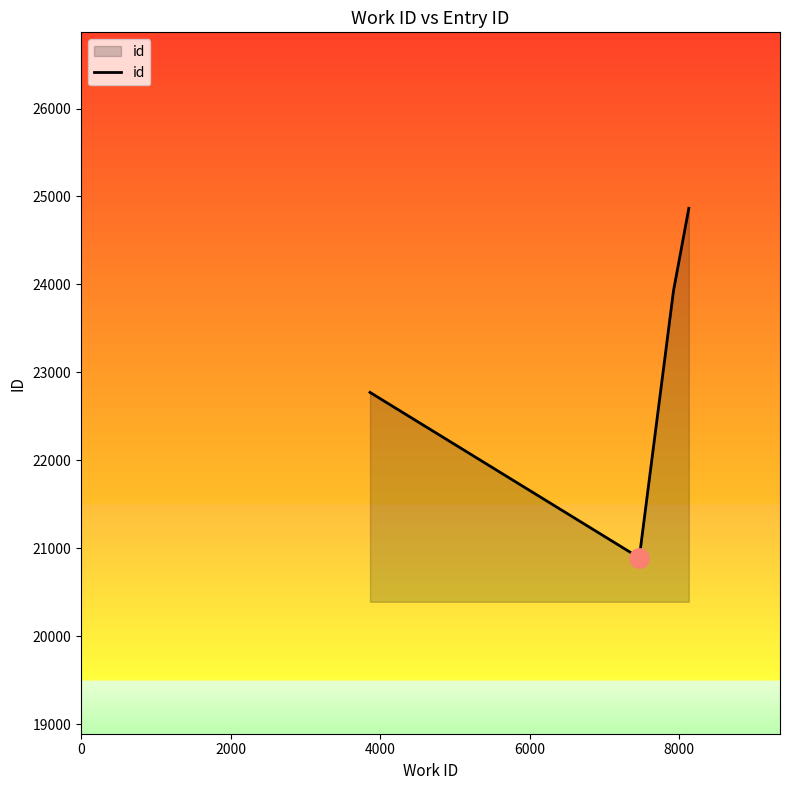

What is the minimum value shown in the chart?

20893